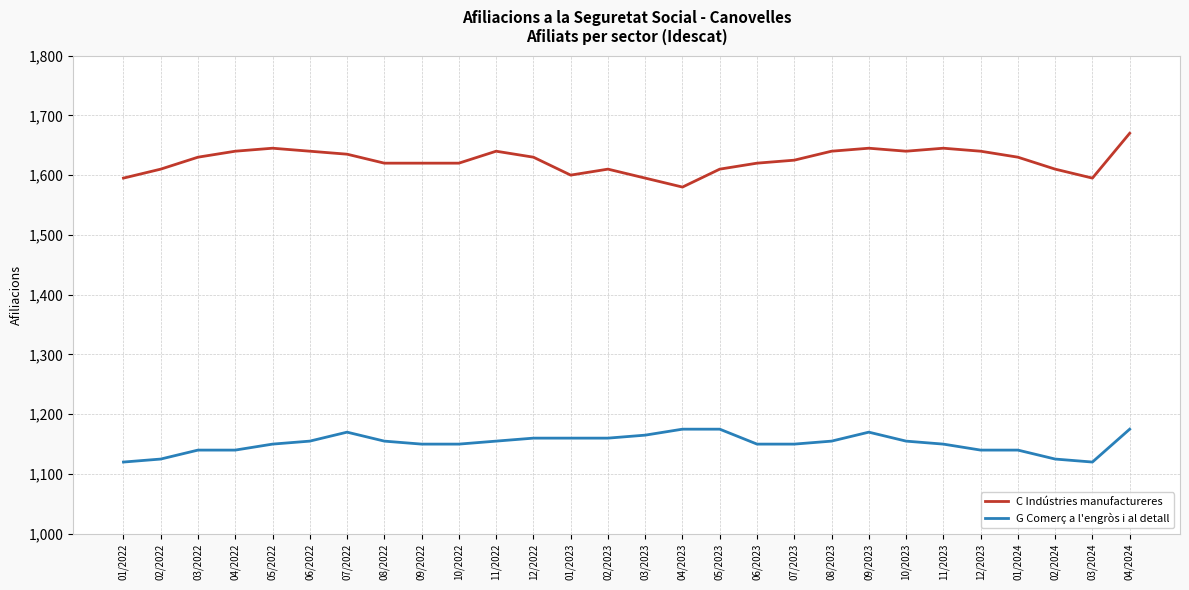

The G Comerç a l'engròs i al detall series shows 1155 at 11/2022. True or false?

True